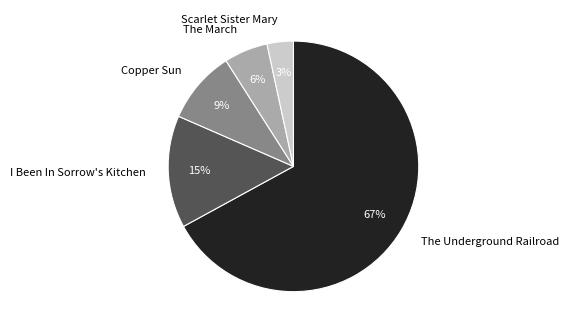

To the nearest percent, what is the combined percentage of I Been In Sorrow's Kitchen and Scarlet Sister Mary?

18%